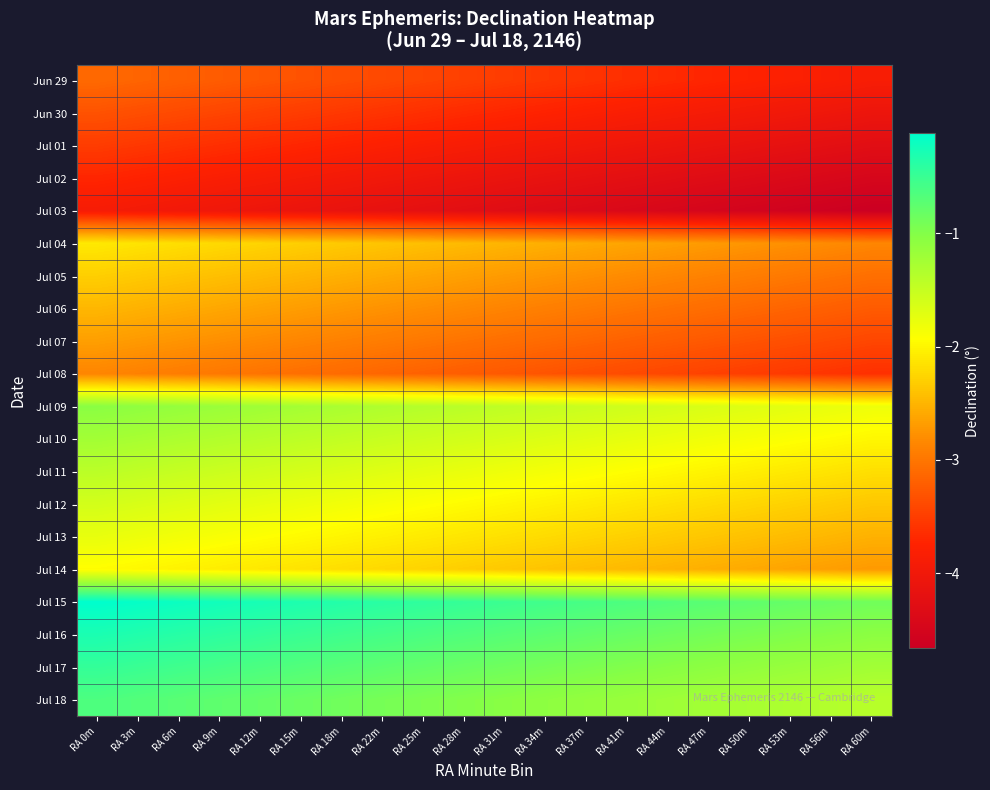

Rank the series at RA 60m from highest to lowest value.

Jul 15, Jul 16, Jul 17, Jul 18, Jul 09, Jul 10, Jul 11, Jul 12, Jul 13, Jul 14, Jul 04, Jul 05, Jul 06, Jul 07, Jul 08, Jun 29, Jun 30, Jul 01, Jul 02, Jul 03